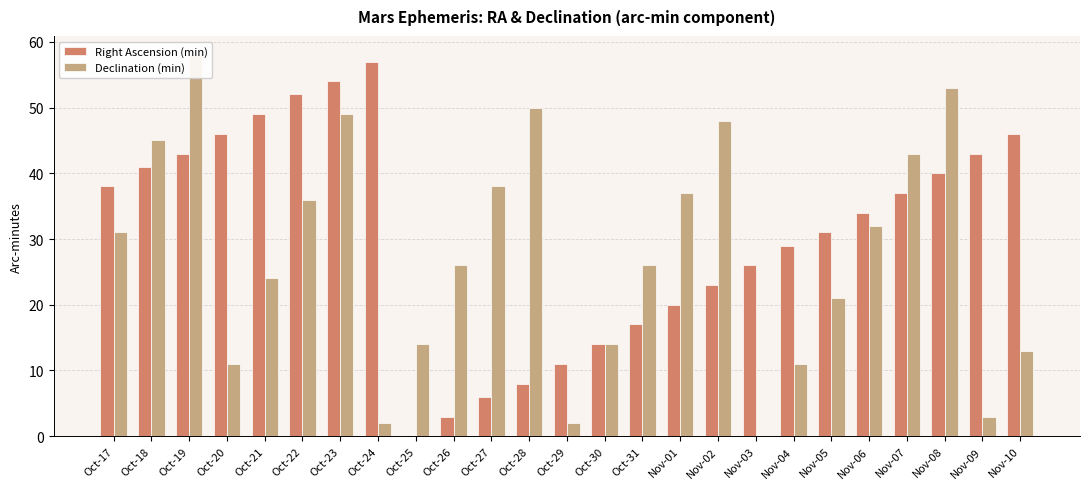

Rank the series at Nov-08 from lowest to highest value.

Right Ascension (min), Declination (min)